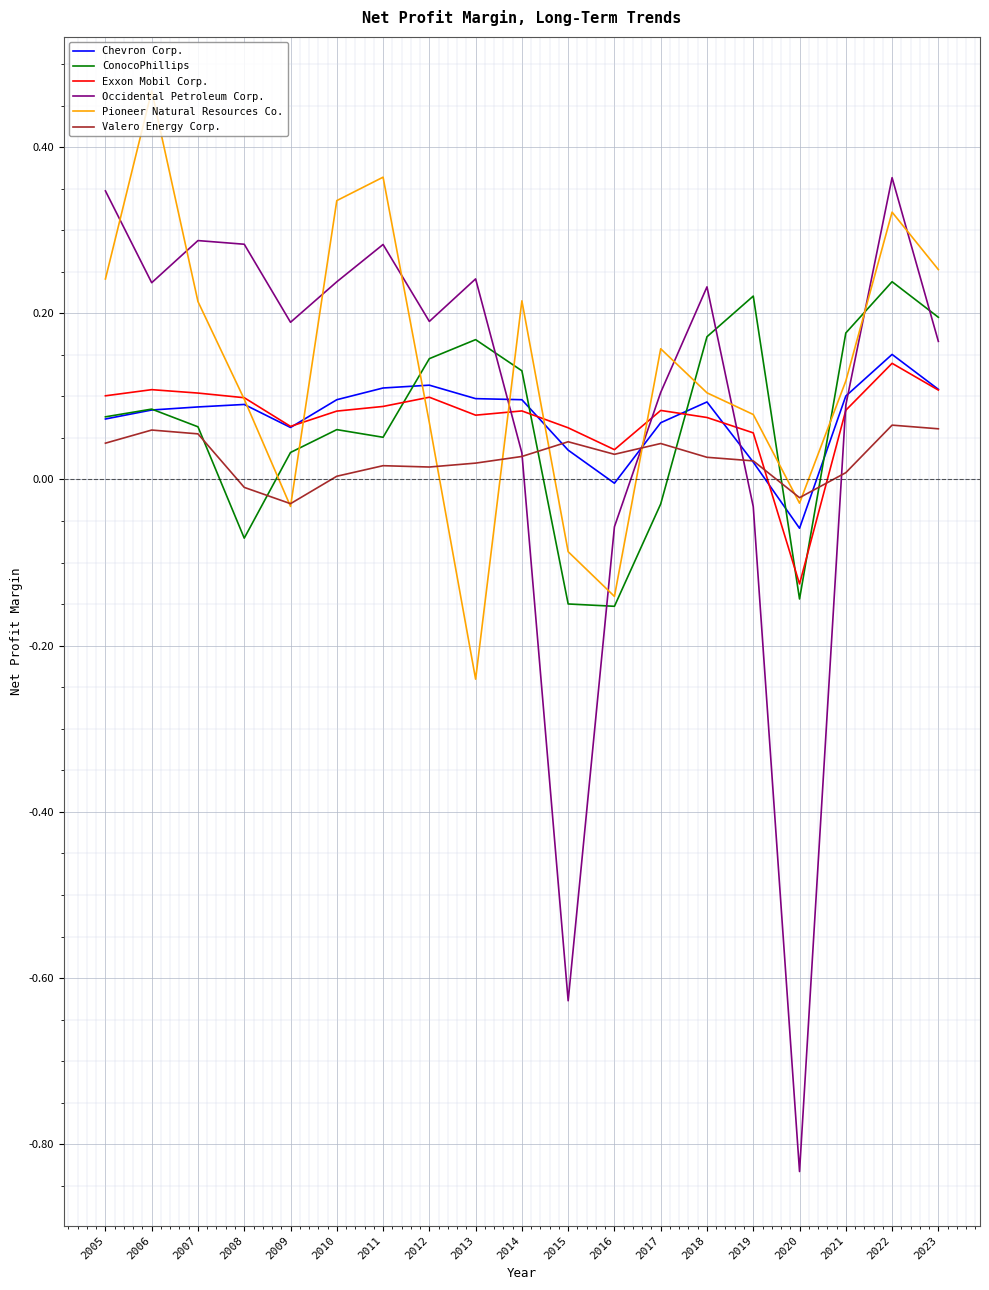

At which label does Chevron Corp. reach its peak?

2022